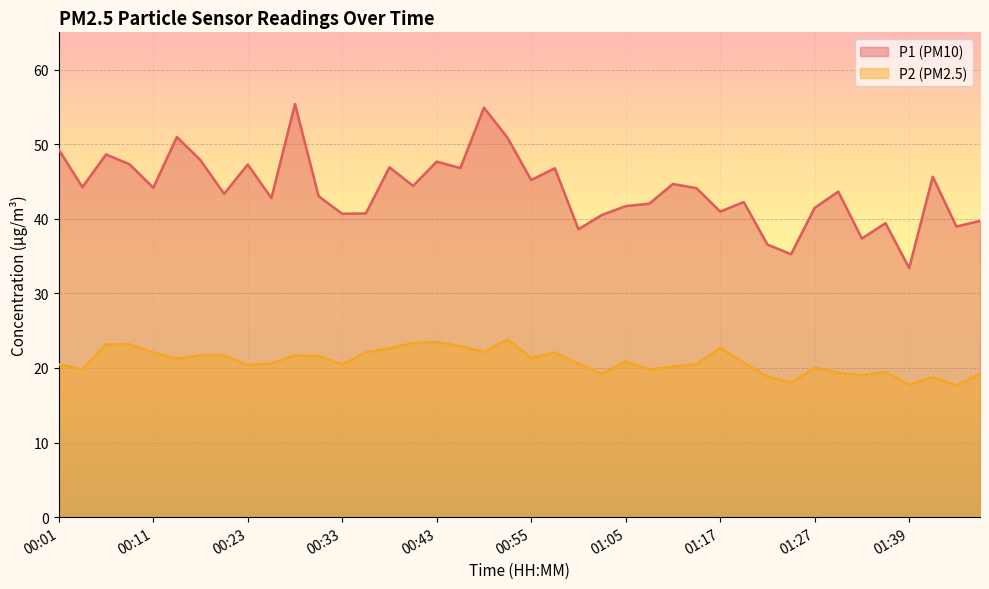

What is the average value of the P2 series?

20.9